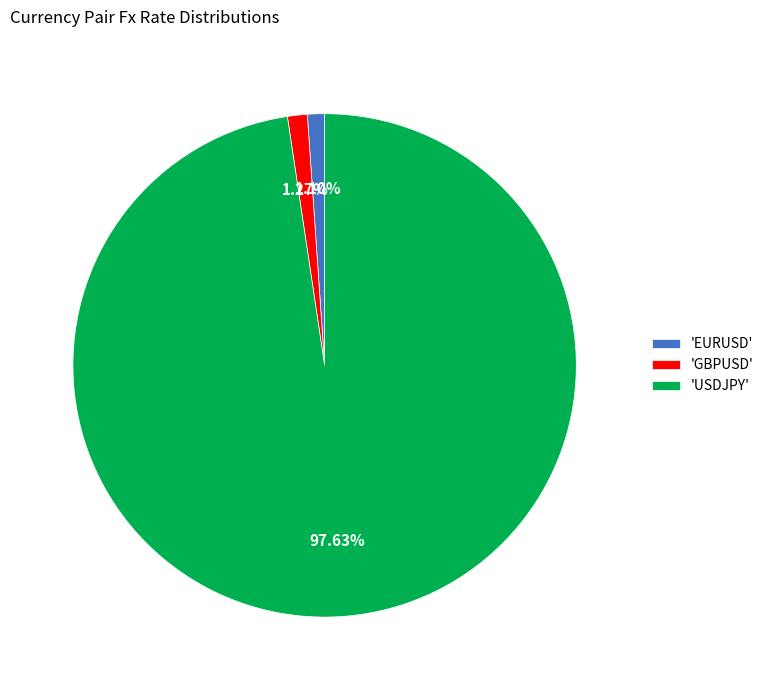

Do 'USDJPY' and 'GBPUSD' together represent more than half of the pie?

Yes